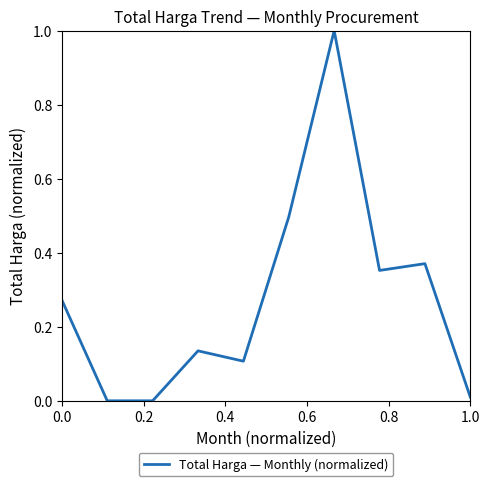

Is this an area chart (filled region under the line)?

No